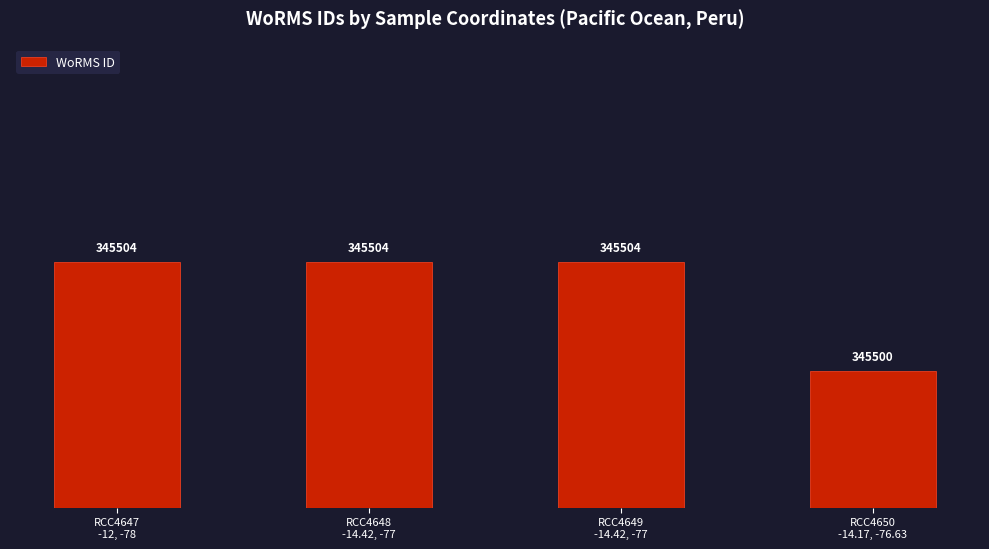

Is it true that the value at RCC4650
-14.17, -76.63 is 582379?

False